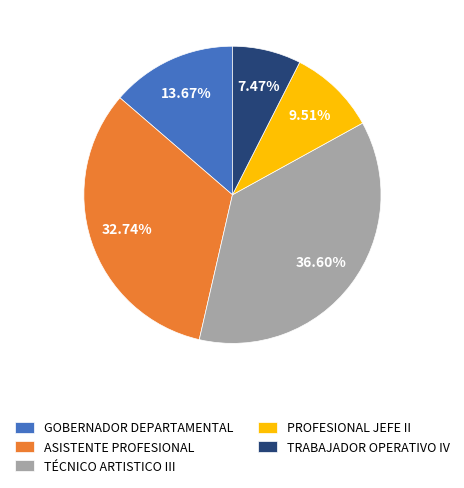

What is the ratio of the value at ASISTENTE PROFESIONAL to the value at TRABAJADOR OPERATIVO IV?

4.4